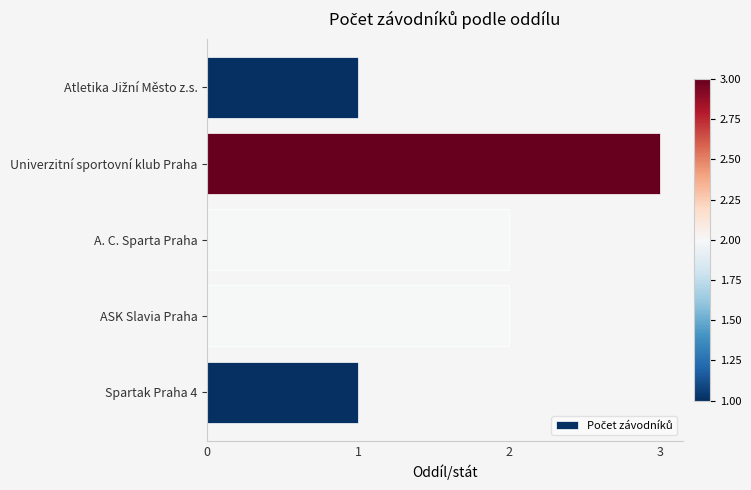

Approximately how many times larger is the value at A. C. Sparta Praha compared to Univerzitní sportovní klub Praha?

0.7